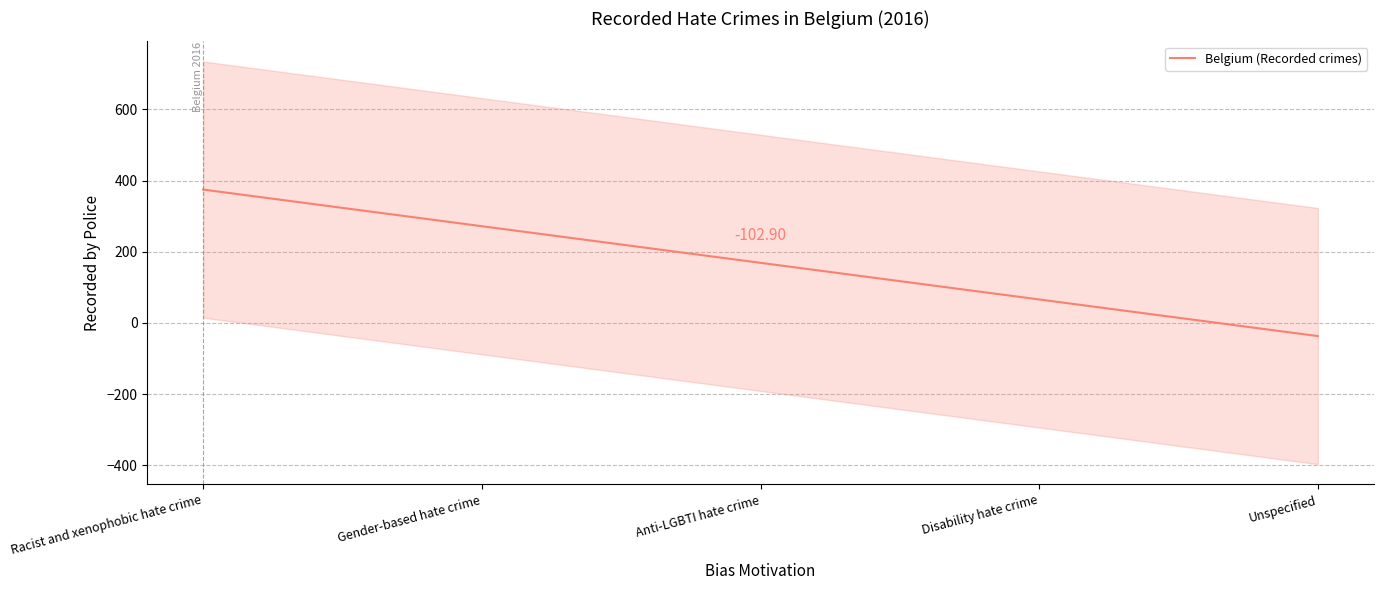

List the labels in order of value, largest first.

Racist and xenophobic hate crime, Gender-based hate crime, Anti-LGBTI hate crime, Disability hate crime, Unspecified